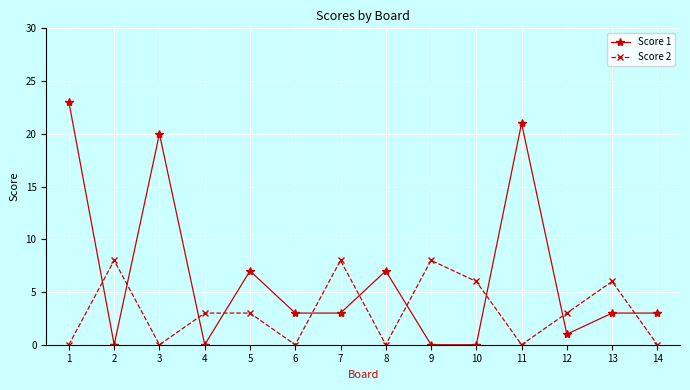

After their last crossing, which series has the higher values: Score 2 or Score 1?

Score 1